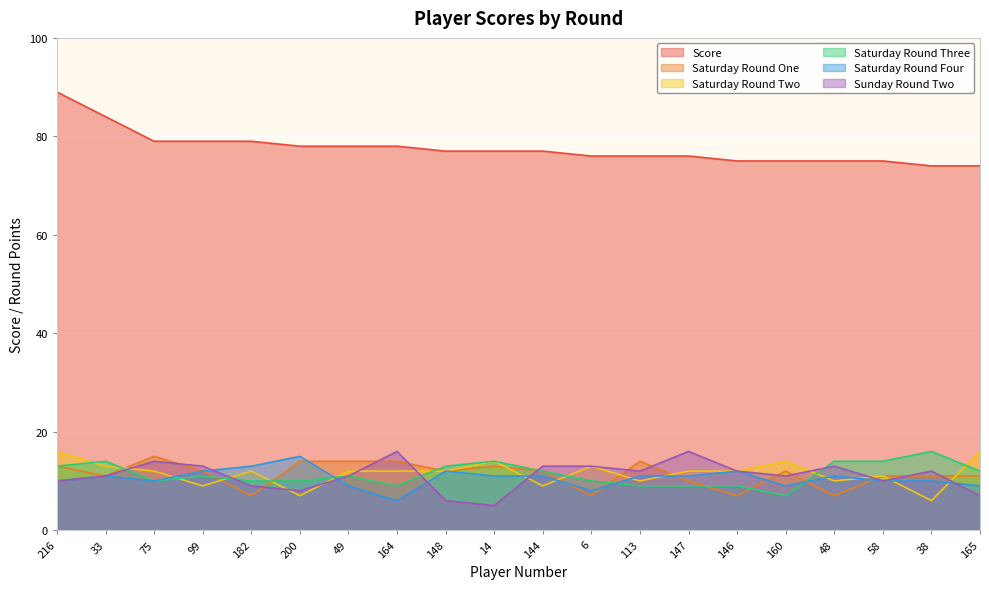

True or false: Saturday Round Four and Score cross at least once.

False